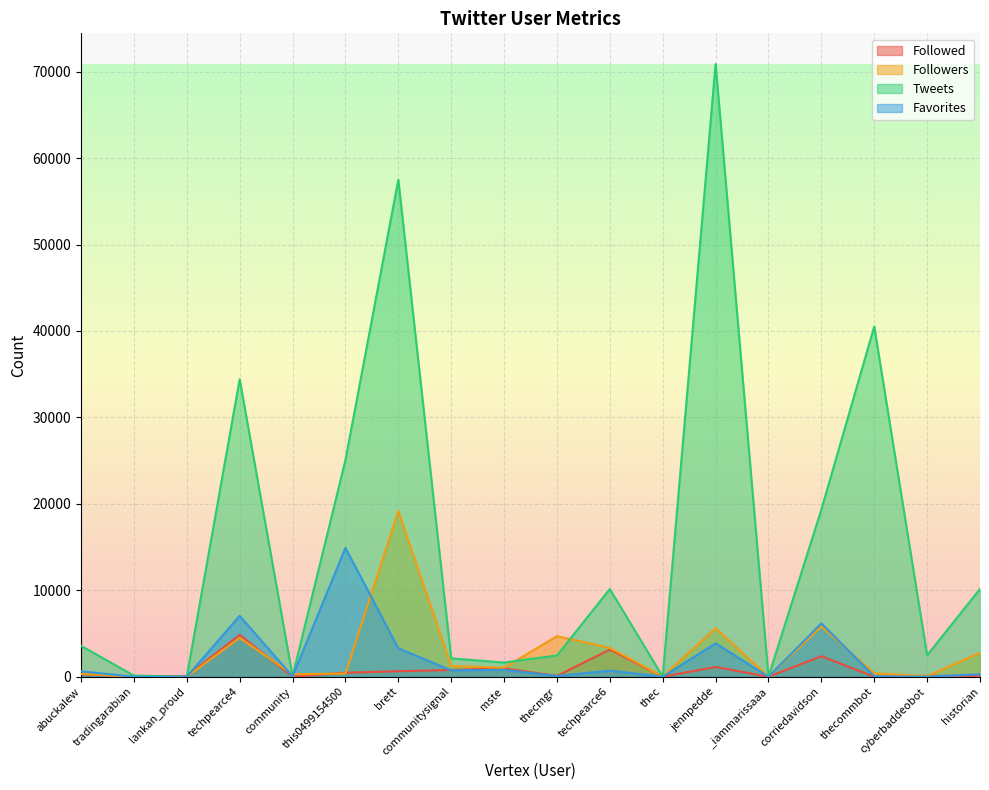

What is the difference between the highest and lowest values at this0499154500?

24689